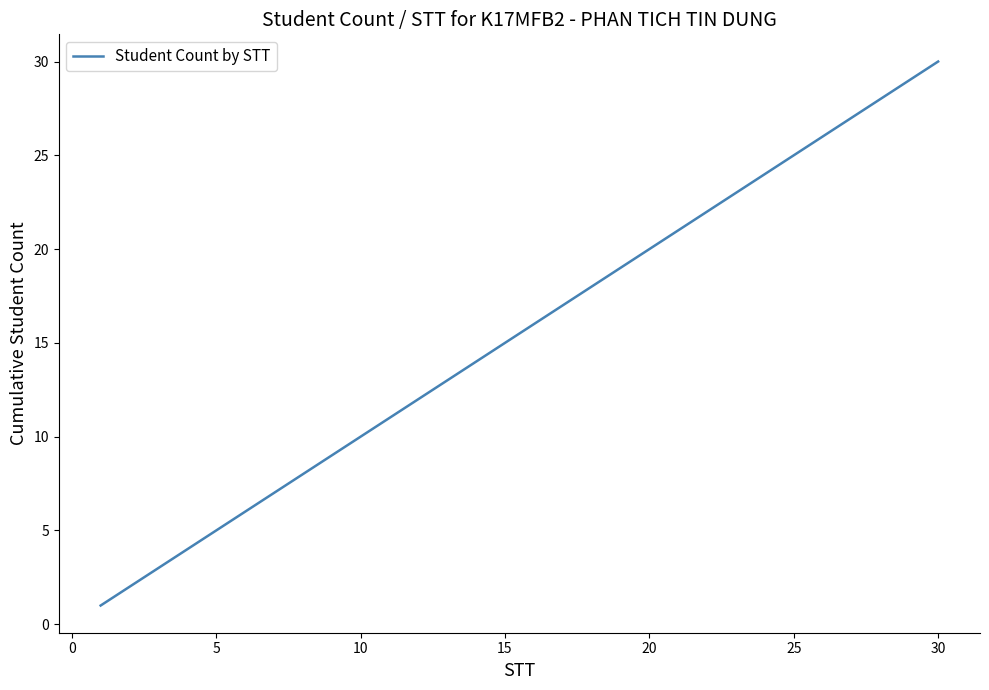

What is the maximum value shown in the chart?

30